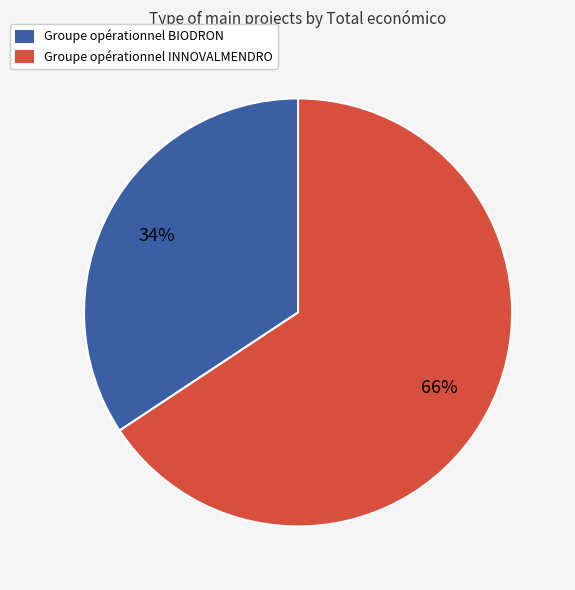

What percentage is the Groupe opérationnel INNOVALMENDRO slice, to the nearest percent?

66%